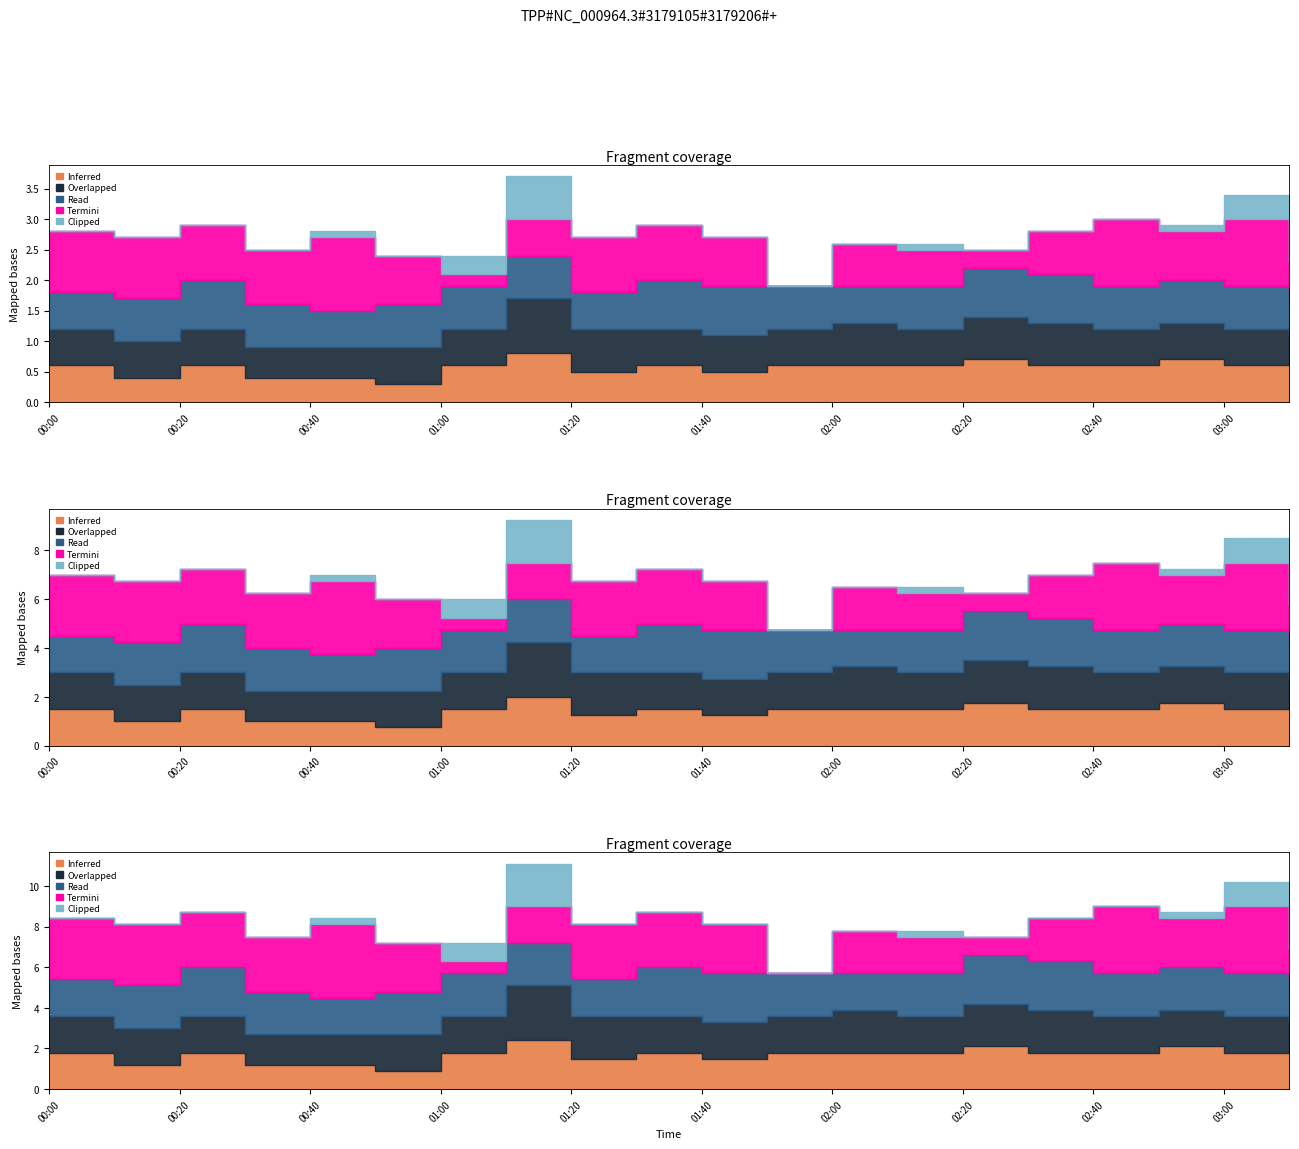

What is the sum of all Termini values?

15.0